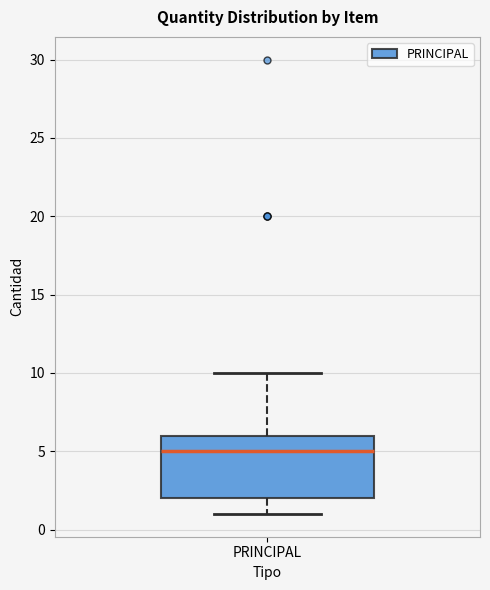

Transcribe this box plot: give where the median line is, the range the box spans, and where the two whiskers end, as read against the y-axis. The values are not printed on the chart, so give them approximately, as read against the axis.

median 5, box 2 to 6, whiskers 1 to 10